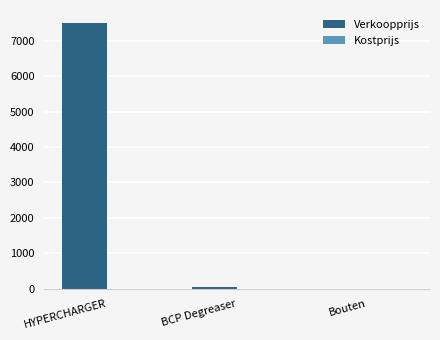

Between BCP Degreaser and HYPERCHARGER, which is larger?

HYPERCHARGER